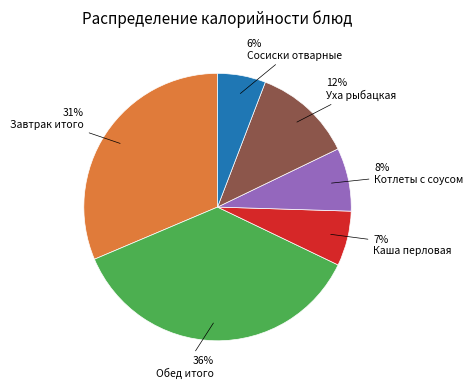

To the nearest percent, what portion does Каша перловая represent?

7%